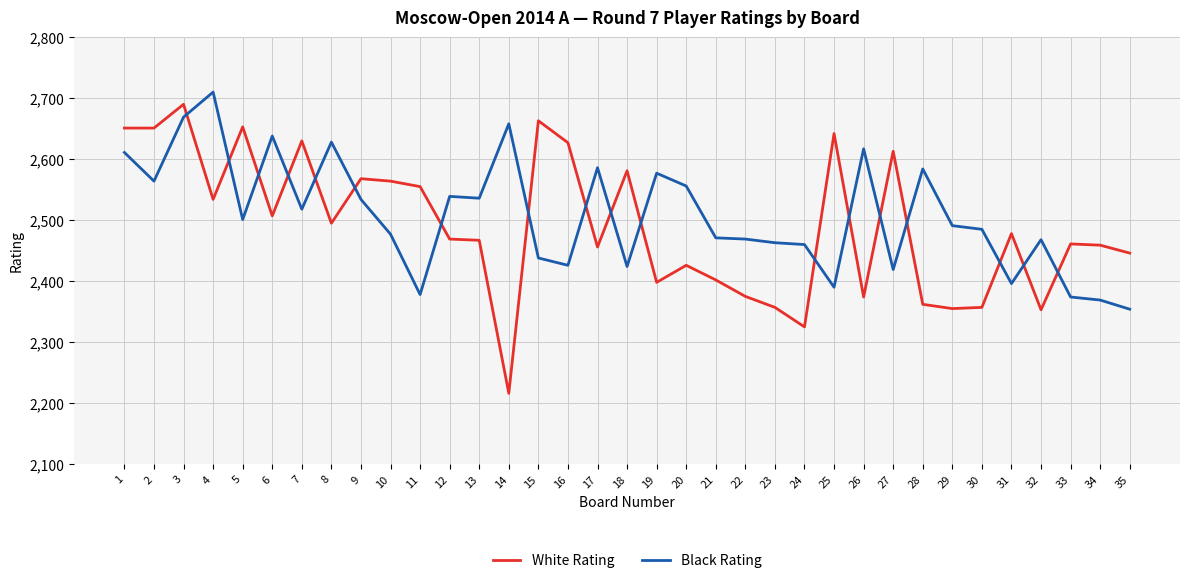

Read the Black Rating value at 25, to the nearest 10.

2390